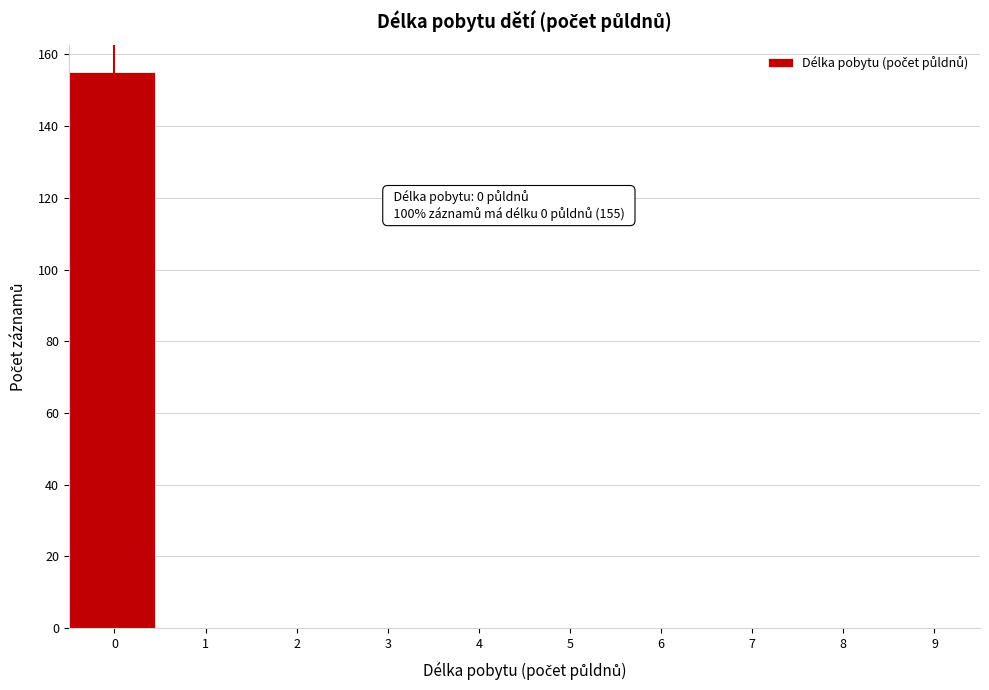

Over which range of the x-axis is the bar tallest?

-0.5 to 0.5